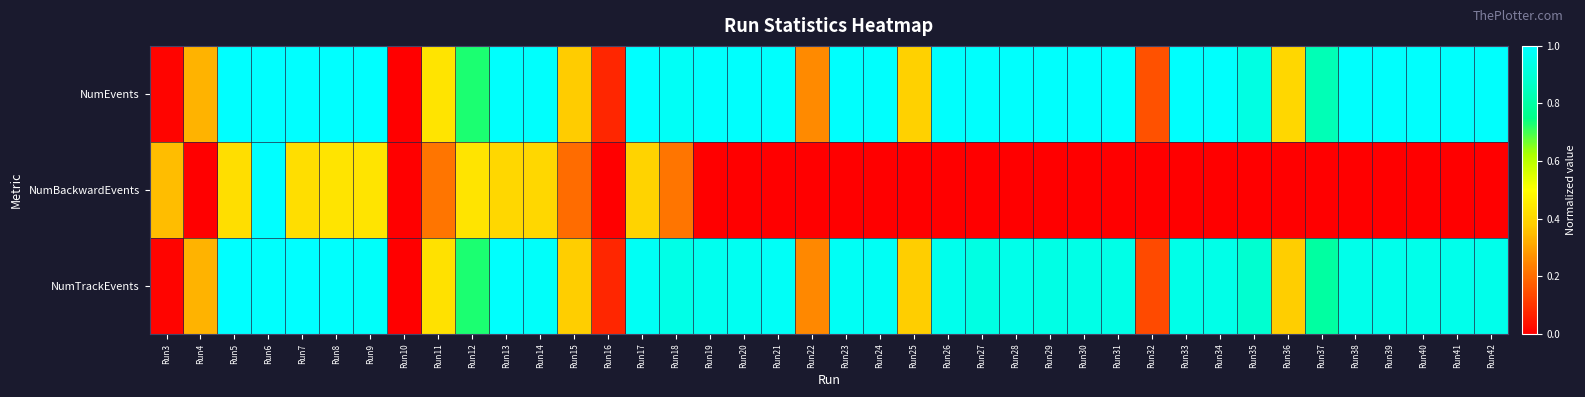

What is the greatest value displayed?

1.0